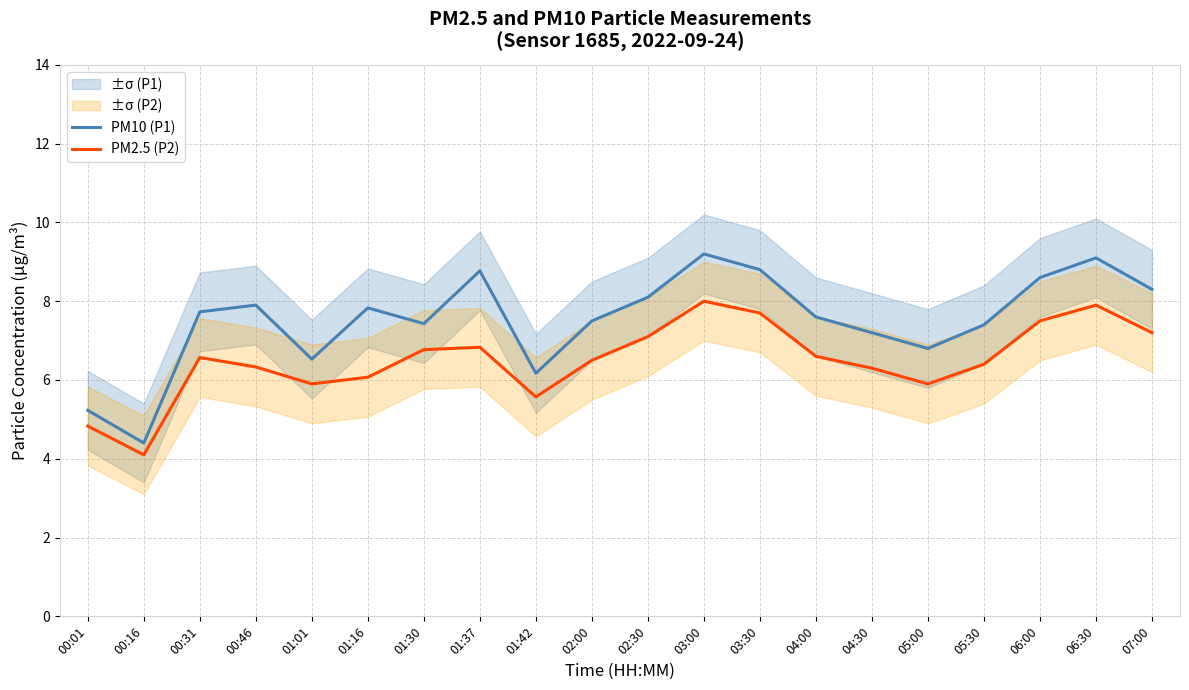

At which label does PM2.5 (P2) reach its minimum?

00:16